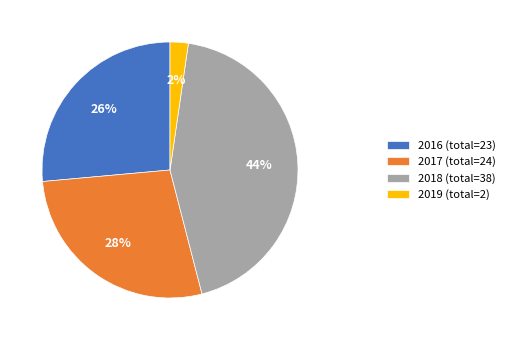

True or false: 2016 (total=23) accounts for 14% of the total.

False